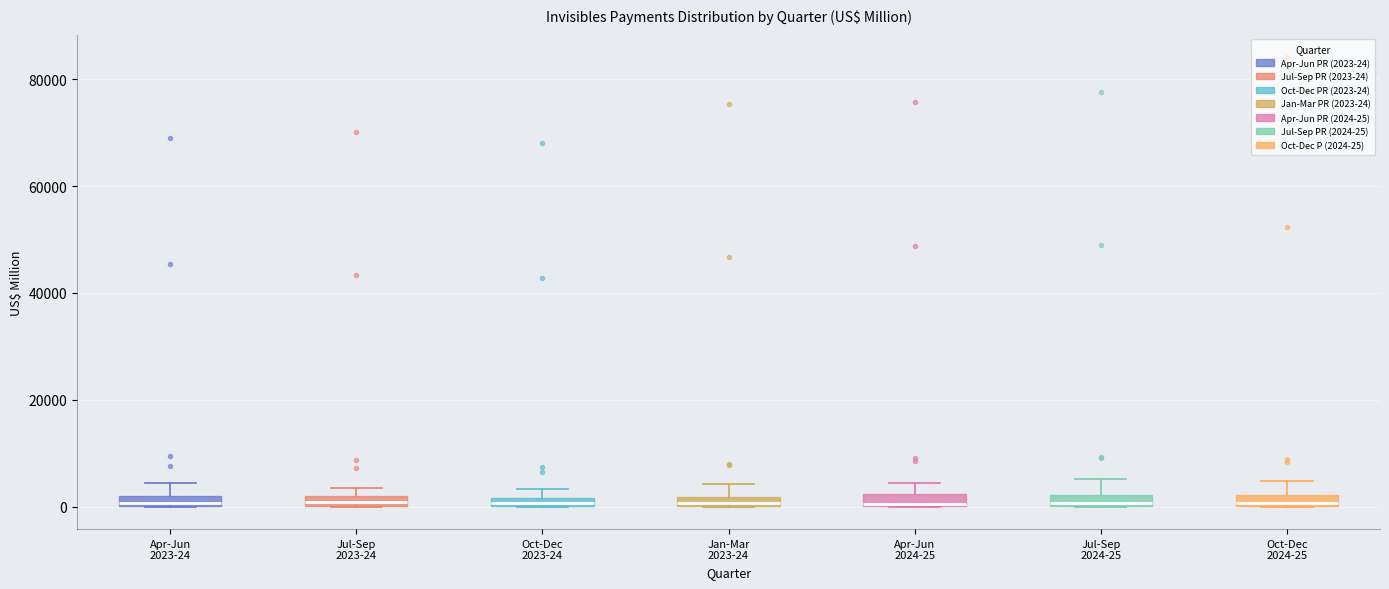

Where is the lower edge of the box for Oct-Dec 2023-24 on the y-axis? The values are not printed on the chart, so give them approximately, as read against the axis.

0